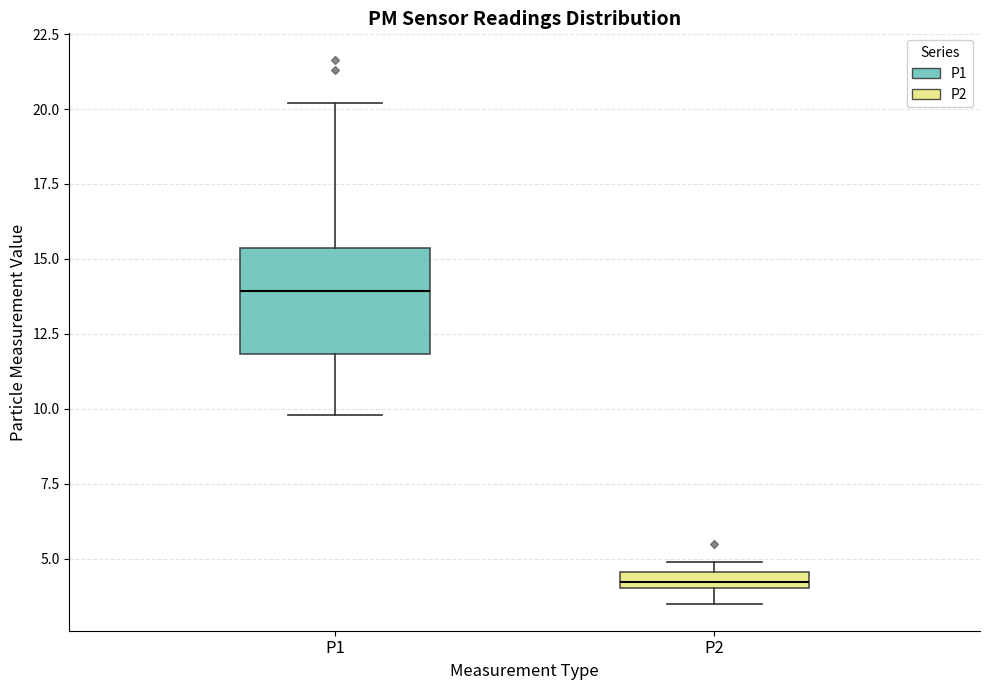

Comparing the boxes themselves (not the whiskers), which one is the tallest?

P1